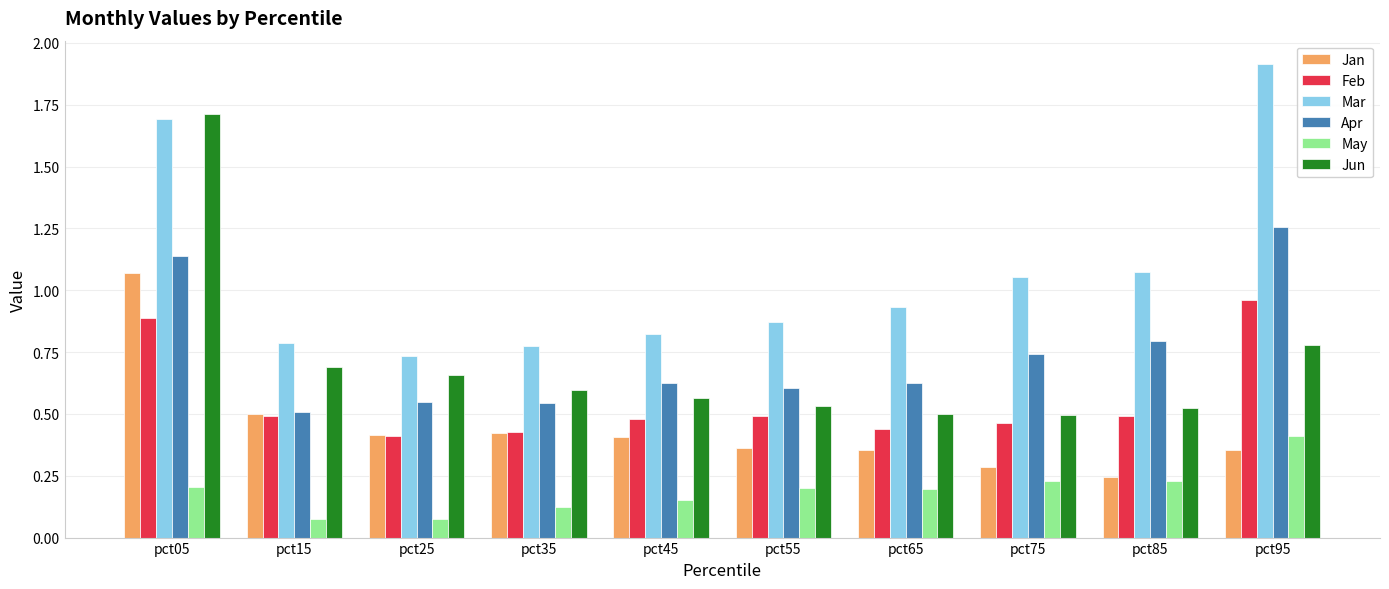

What are all the series names shown in the legend?

Jan, Feb, Mar, Apr, May, Jun